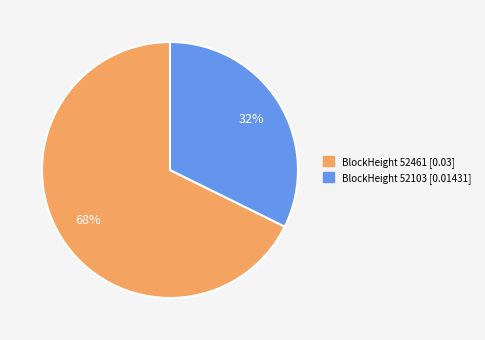

How many slices are in this pie chart?

2